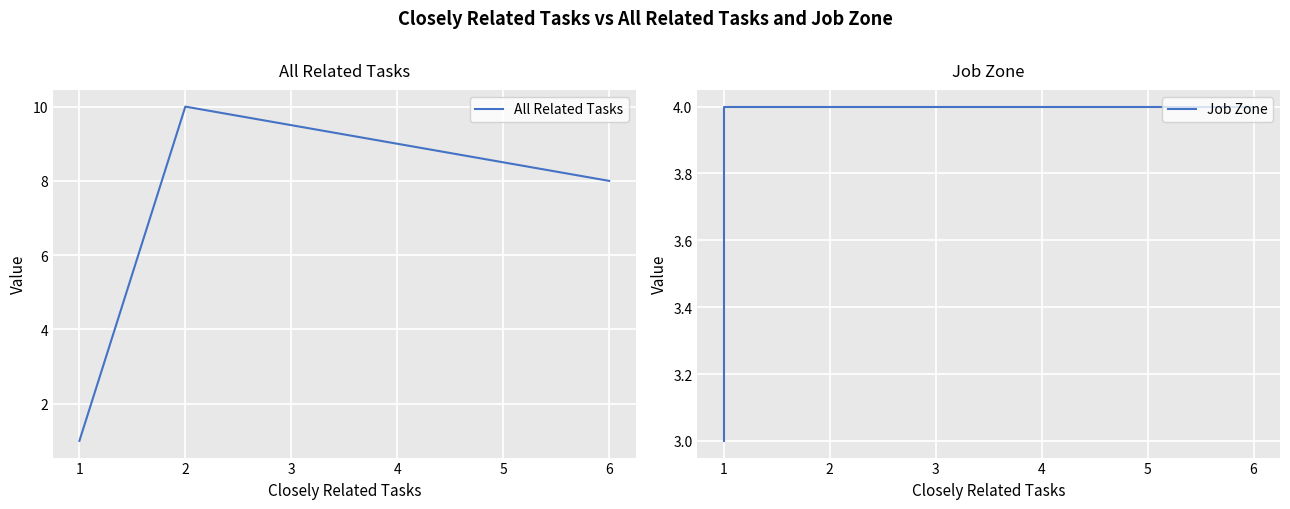

True or false: All Related Tasks has more than 2 interior local peaks.

False